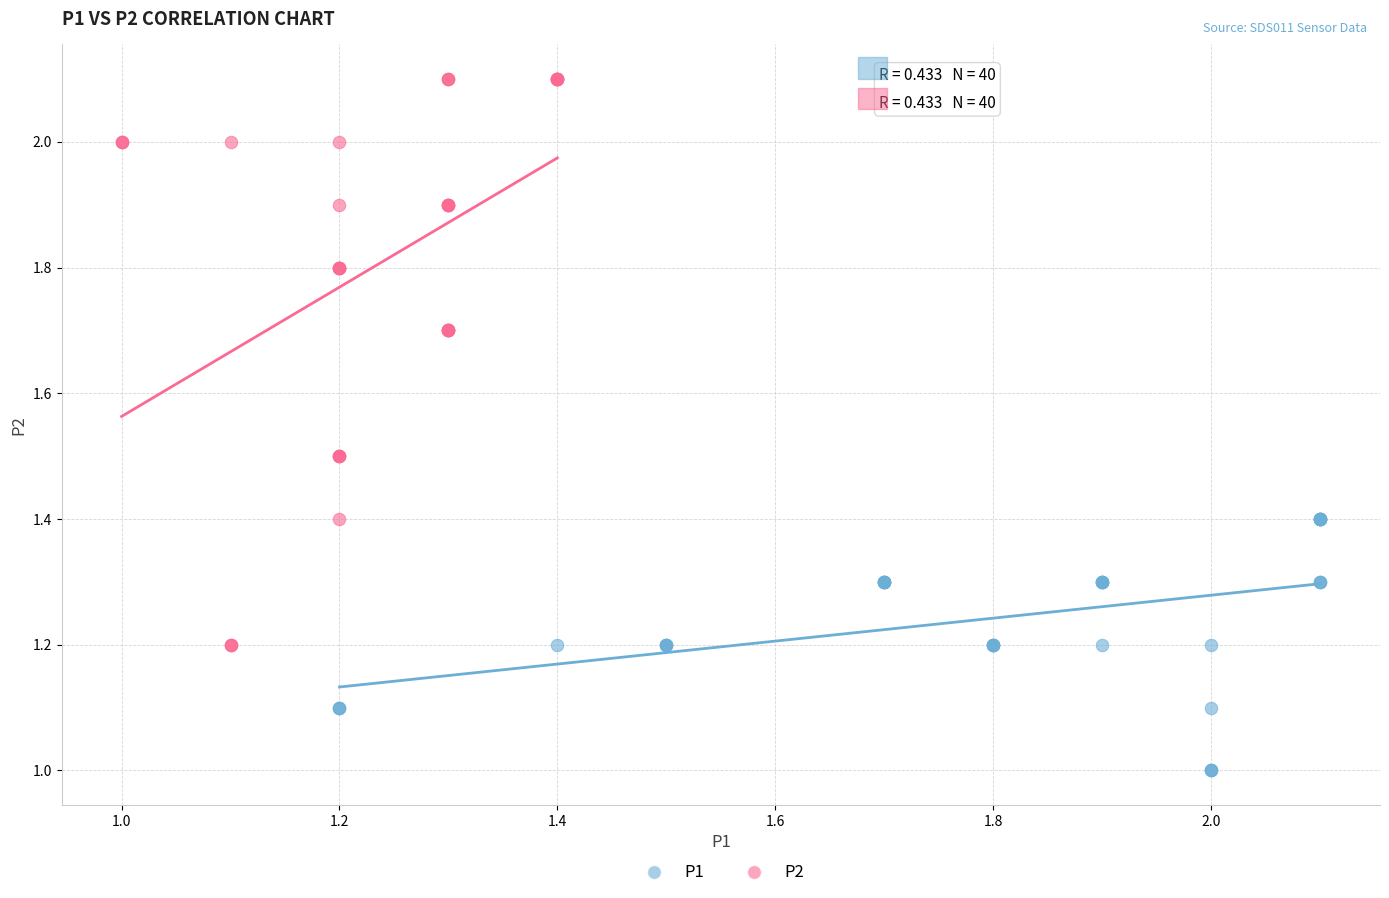

Which series contains the lowest Y value?

P1